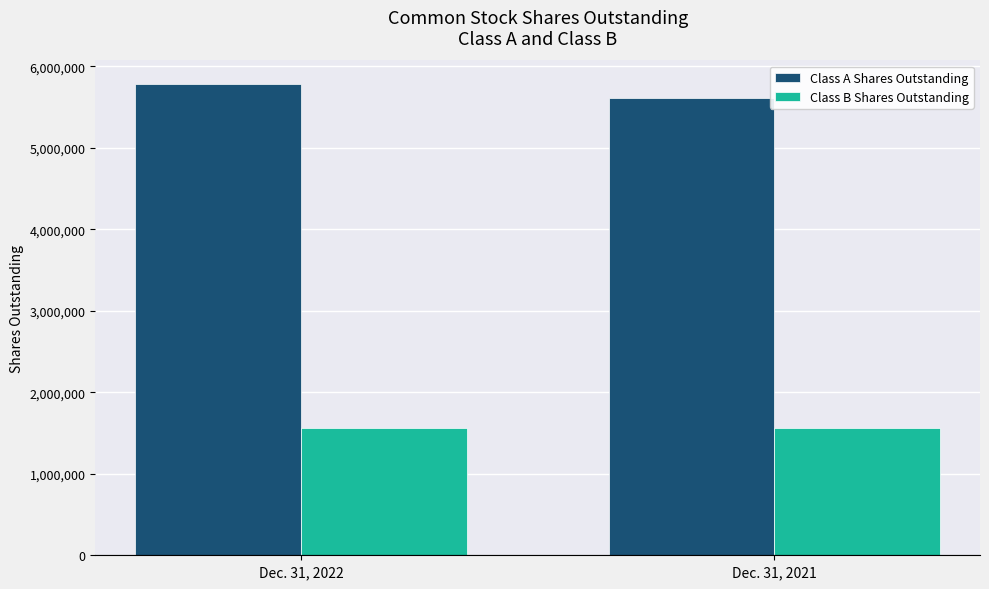

What is the spread (max minus min) of values at Dec. 31, 2022?

4216815